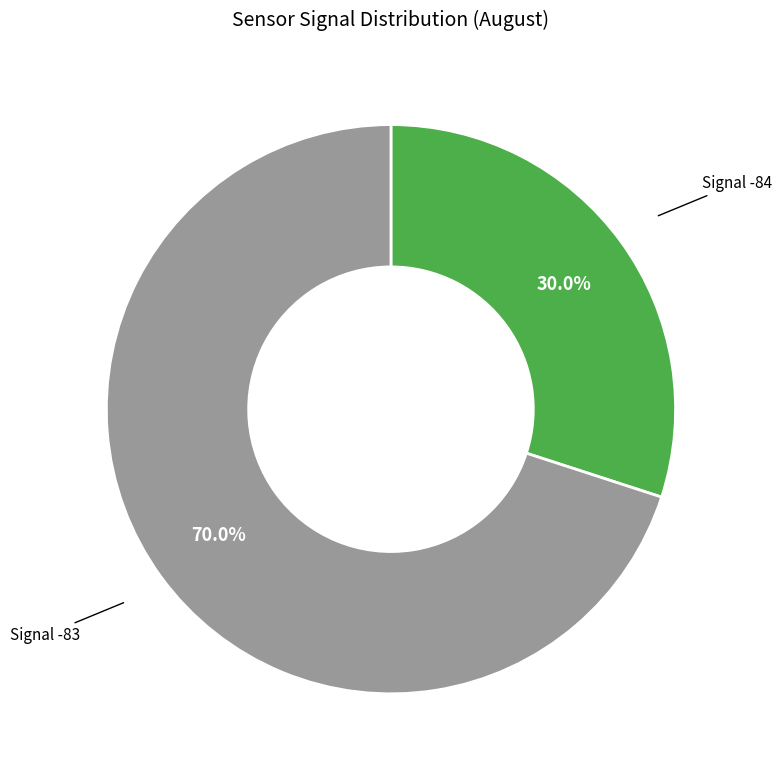

Count the number of slices in the pie.

2